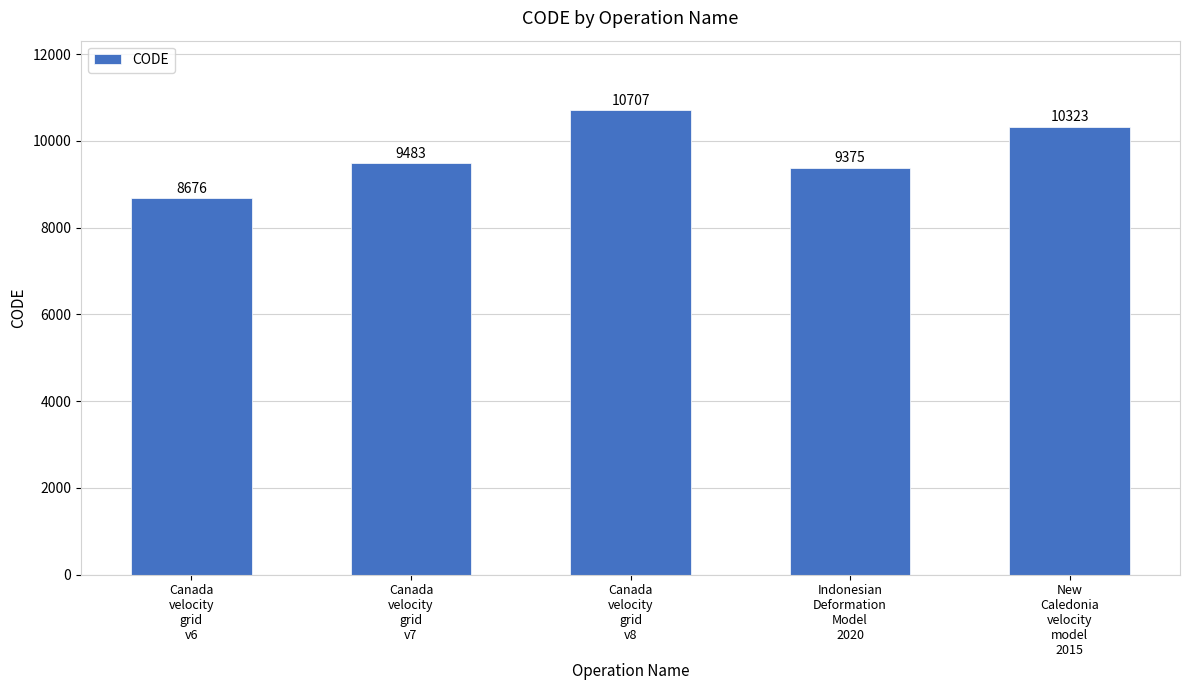

What is the ratio of the value at Canada
velocity
grid
v8 to the value at Canada
velocity
grid
v6?

1.2